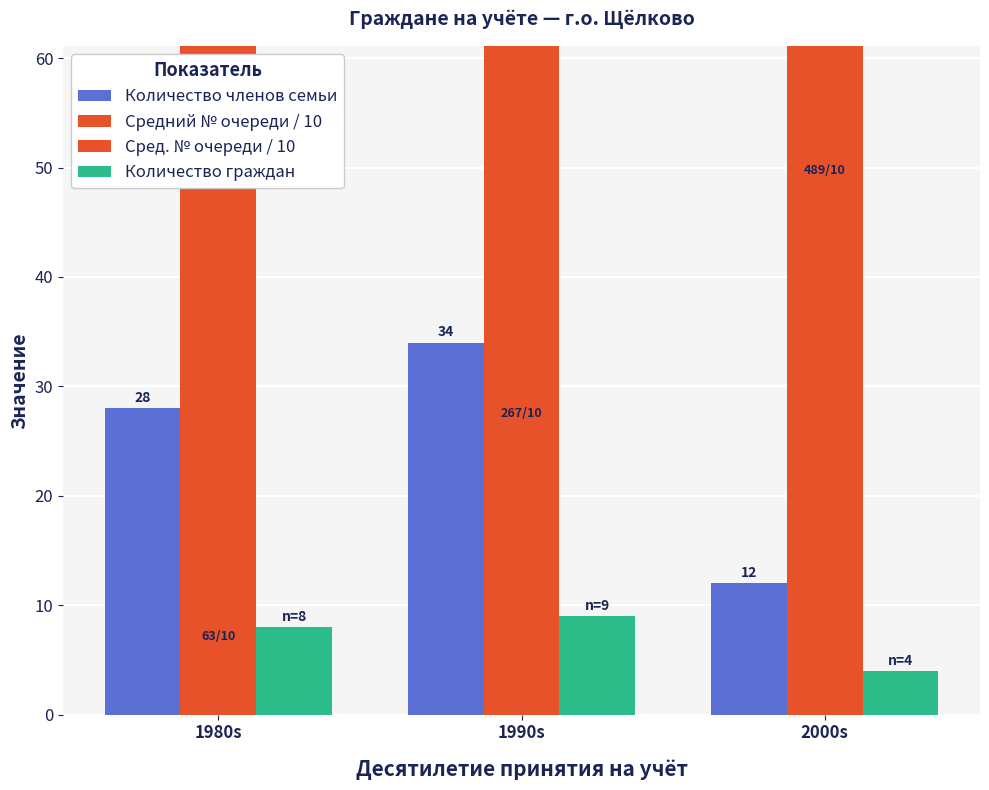

What is the label of the 3rd bar from the right?

1980s